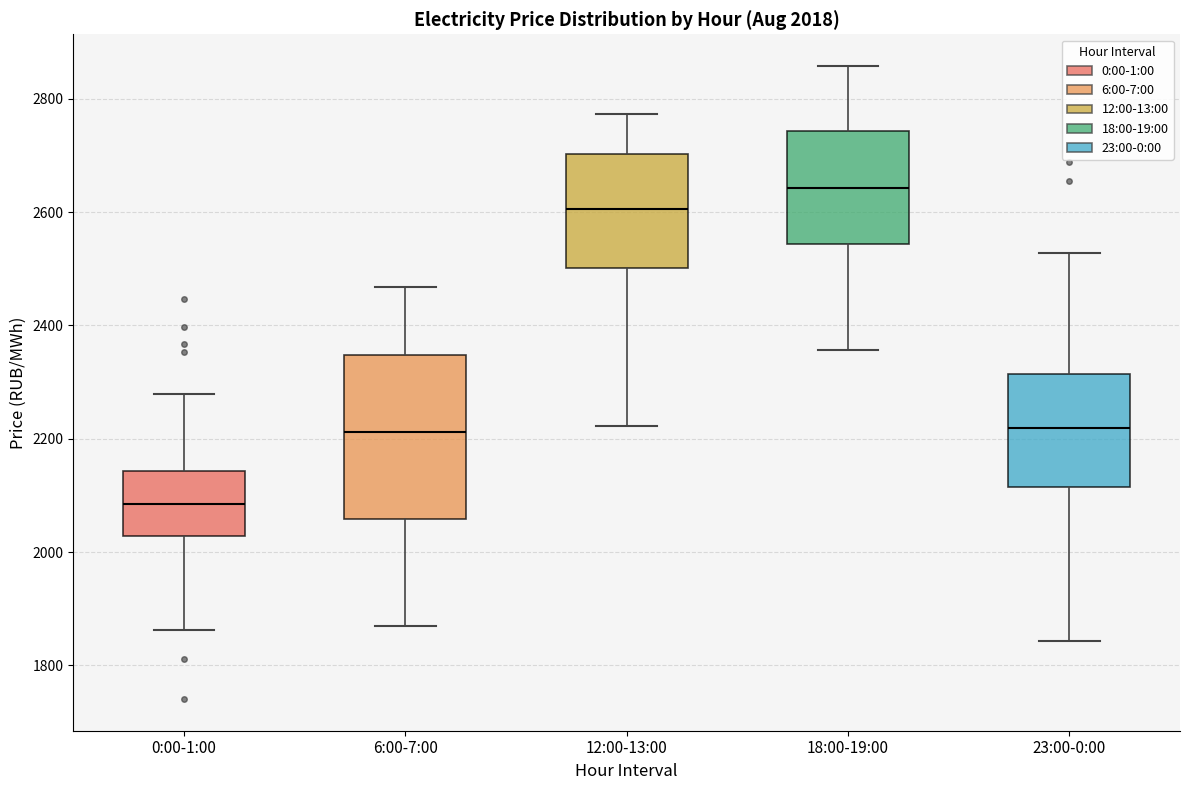

Which box's median line is the lowest?

0:00-1:00